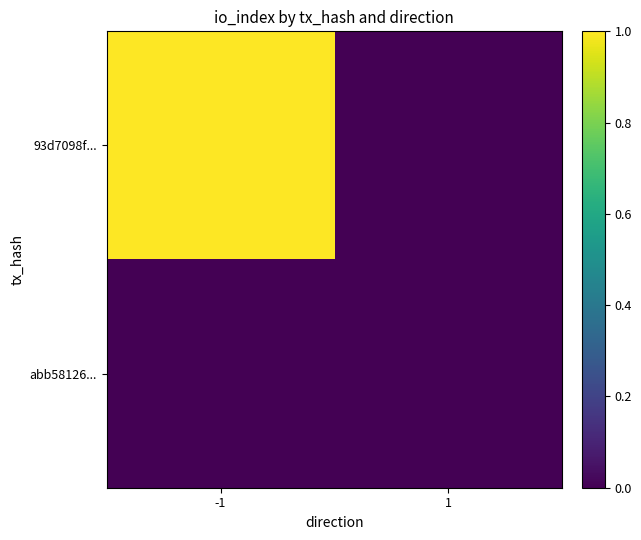

Rank the series at -1 from highest to lowest value.

93d7098f..., abb58126...